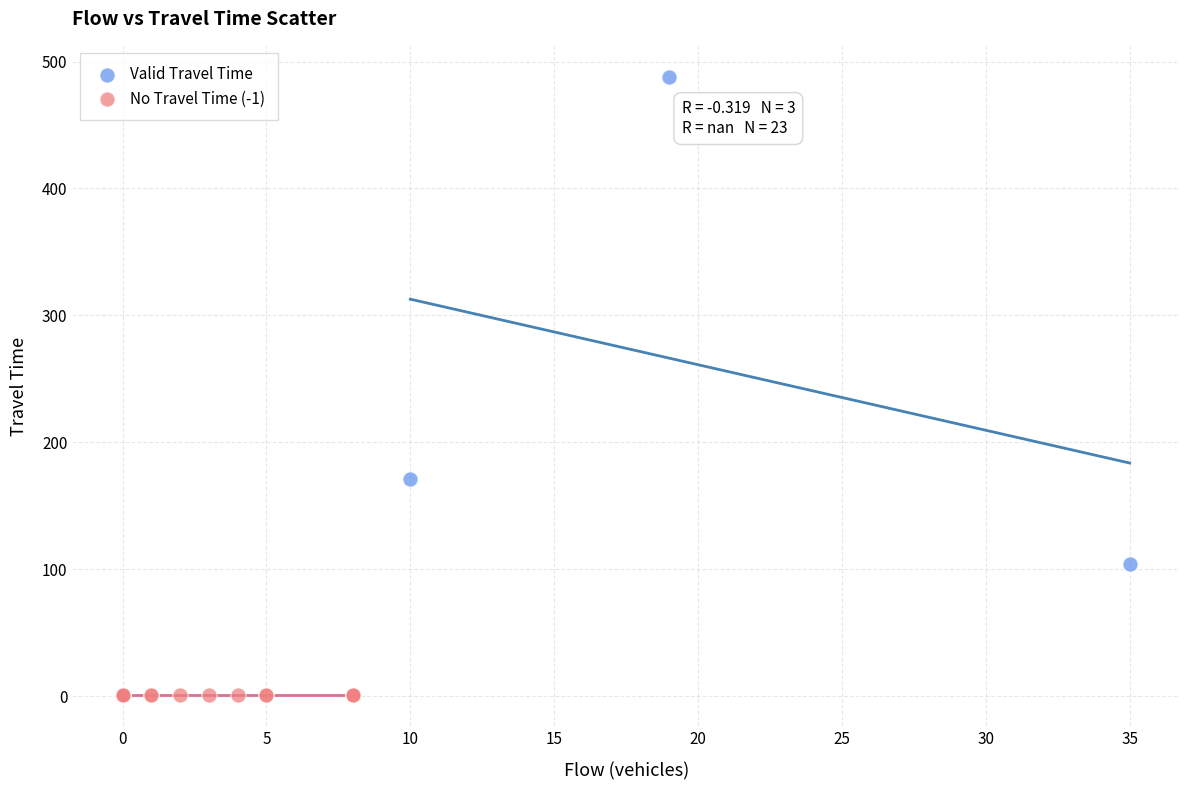

Which series reaches the maximum Y coordinate?

Valid Travel Time